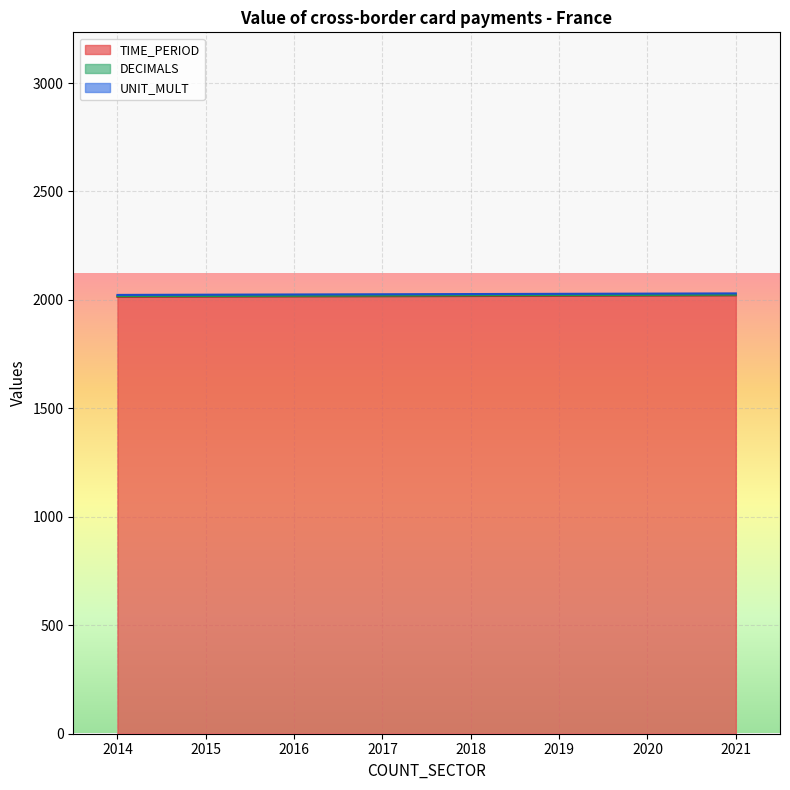

True or false: TIME_PERIOD has more than 2 interior local peaks.

False